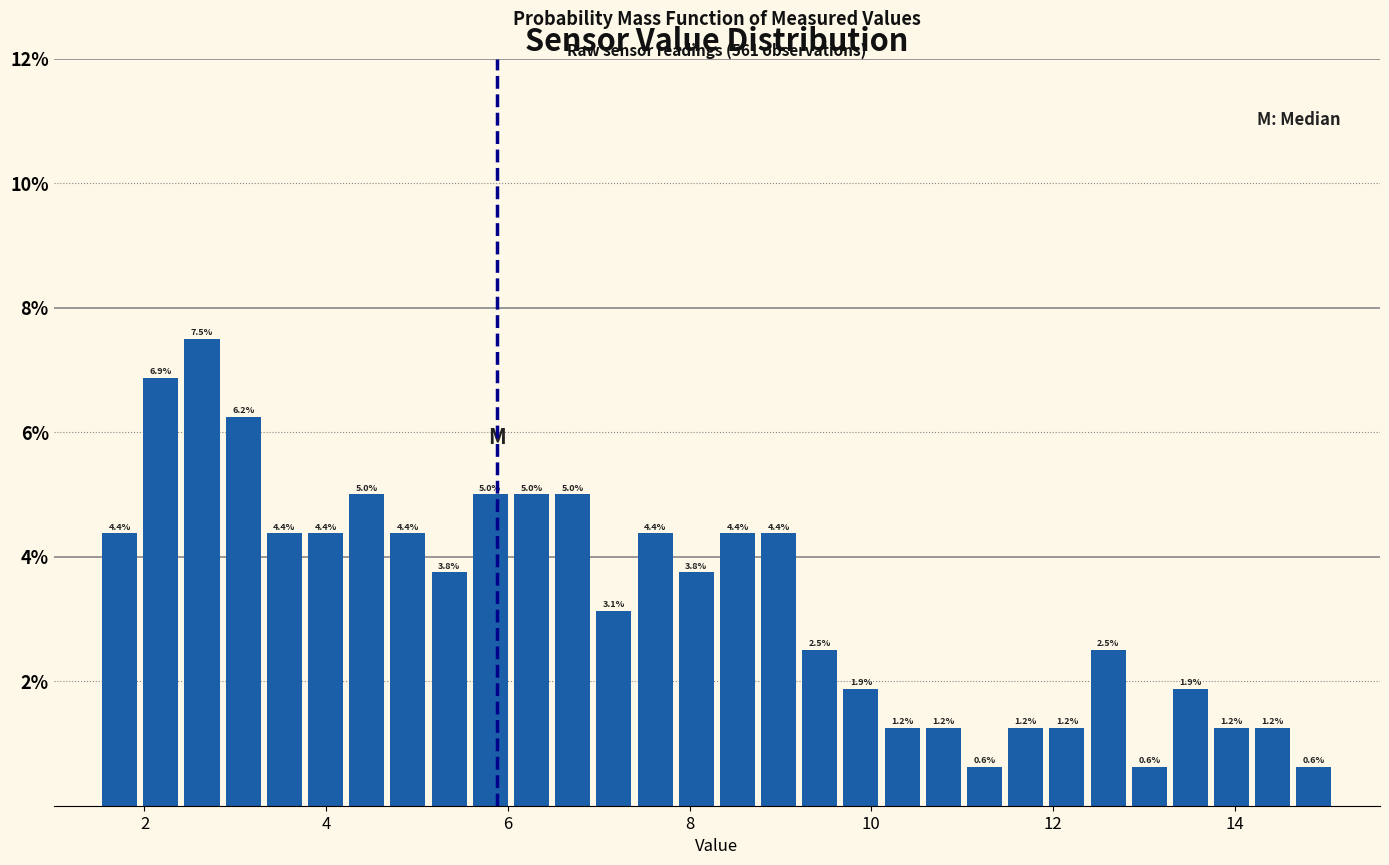

Around what value on the x-axis is the tallest bar? Give the approximate position of its centre, as read against the axis.

2.6